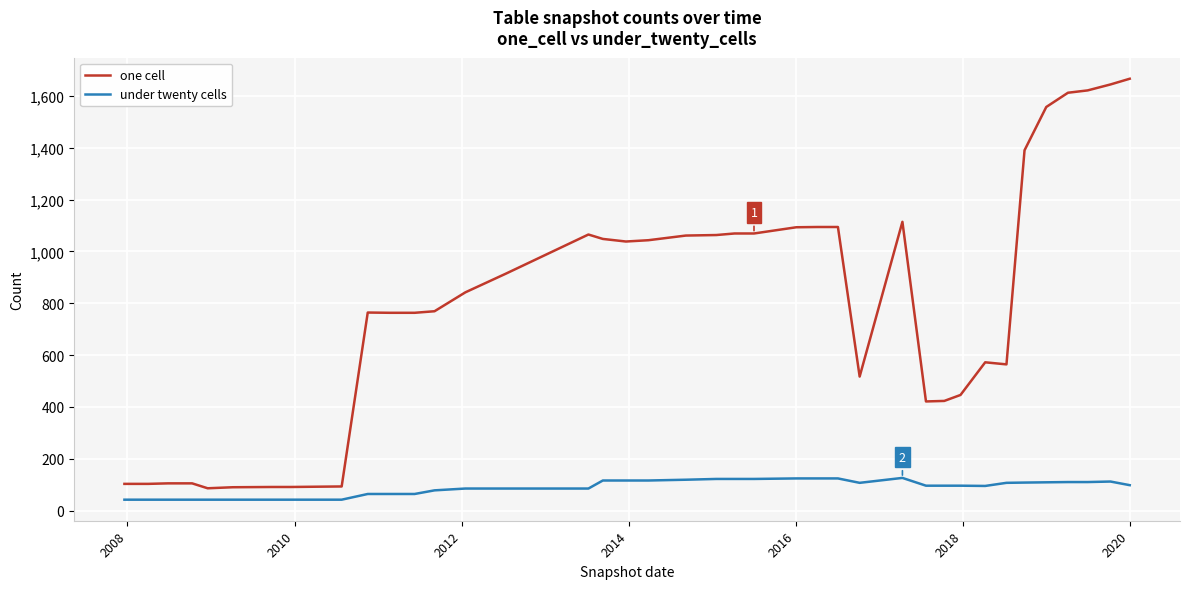

Which series has the largest total across all categories?

one cell